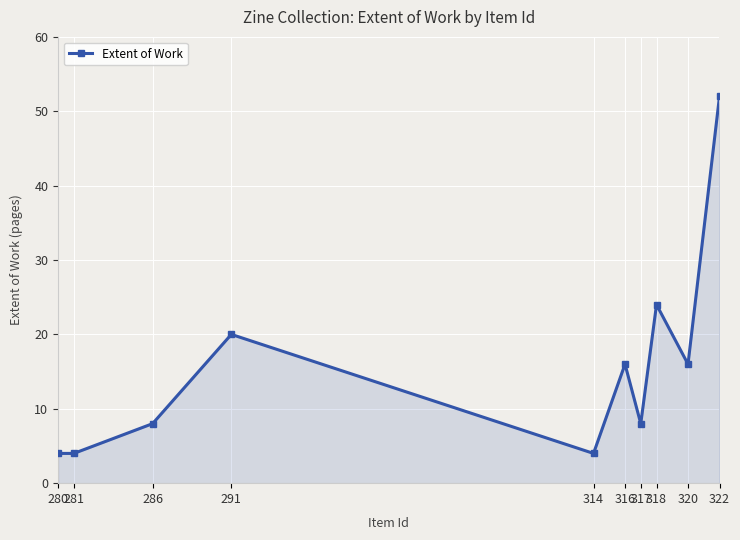

How many series are shown in this chart?

1